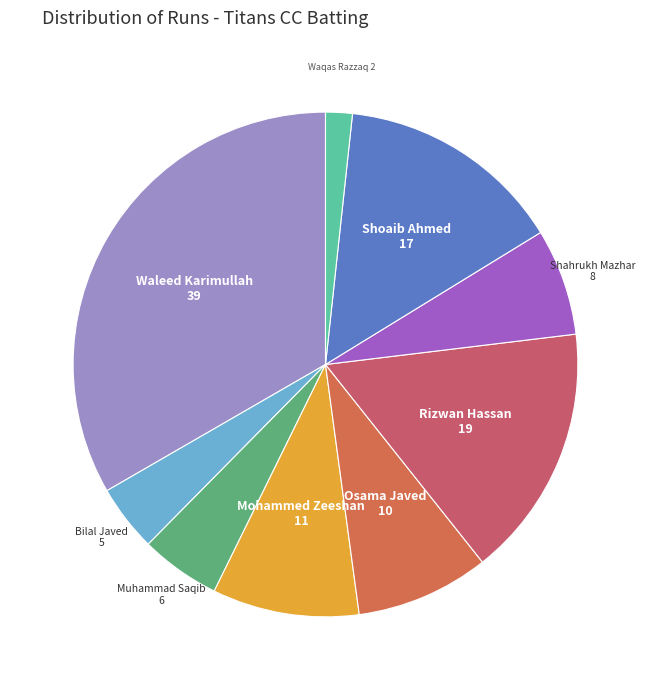

Rank the categories by value from highest to lowest.

Waleed Karimullah, Rizwan Hassan, Shoaib Ahmed, Mohammed Zeeshan, Osama Javed, Shahrukh Mazhar, Muhammad Saqib, Bilal Javed, Waqas Razzaq